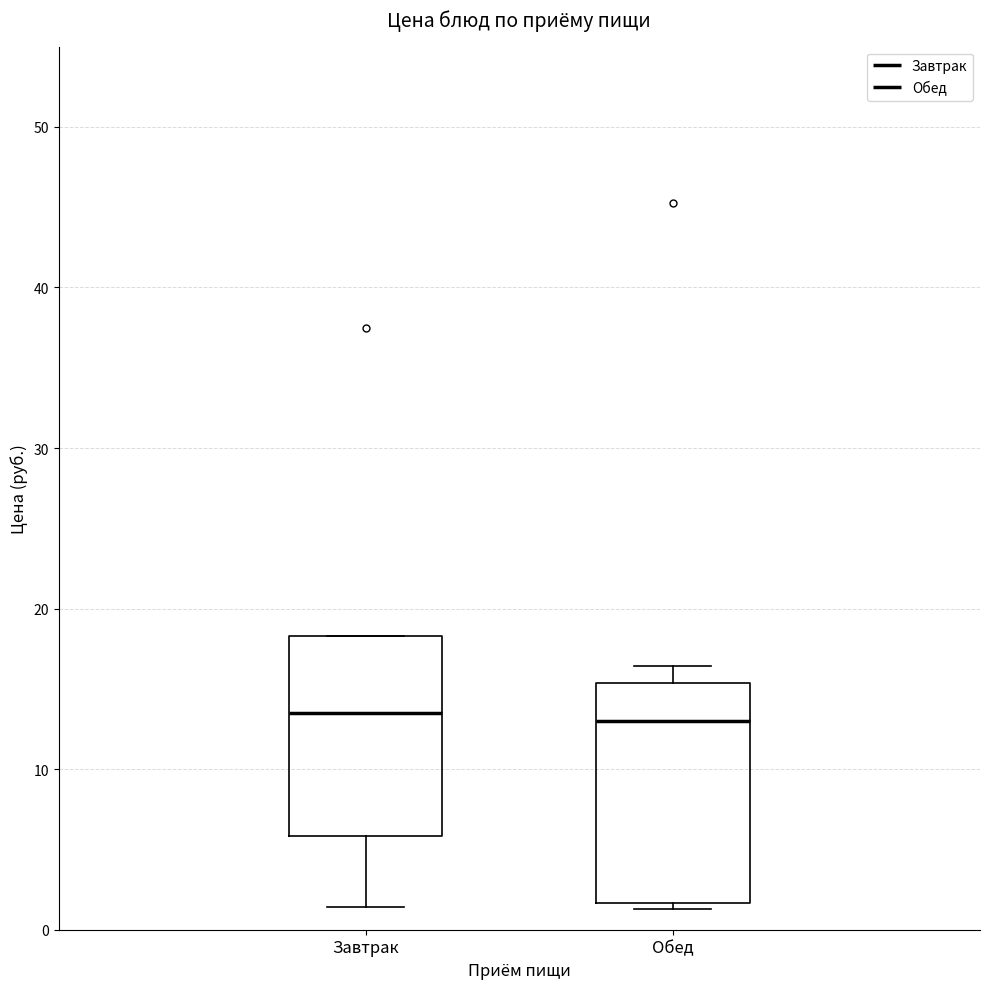

Which box is the tallest, from its lower edge to its upper edge?

Обед